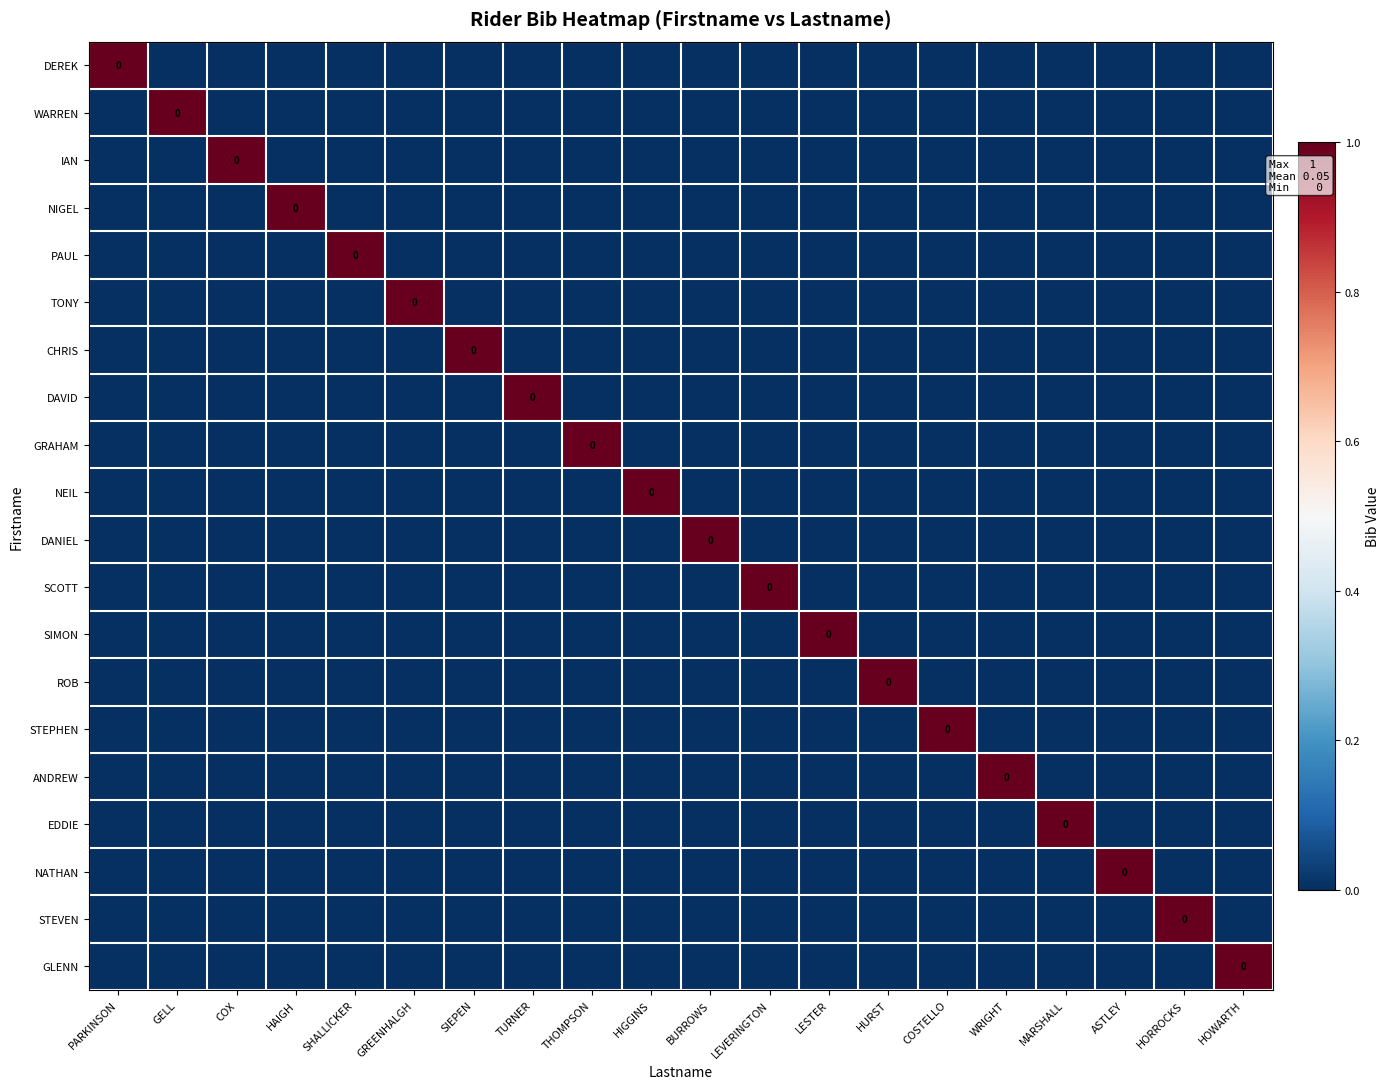

How many data points in DAVID are above 0?

1